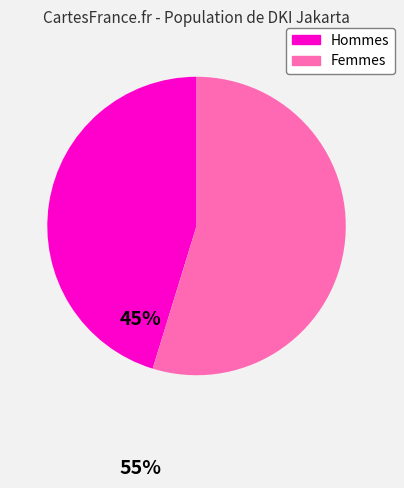

Does any single category account for the majority?

Yes